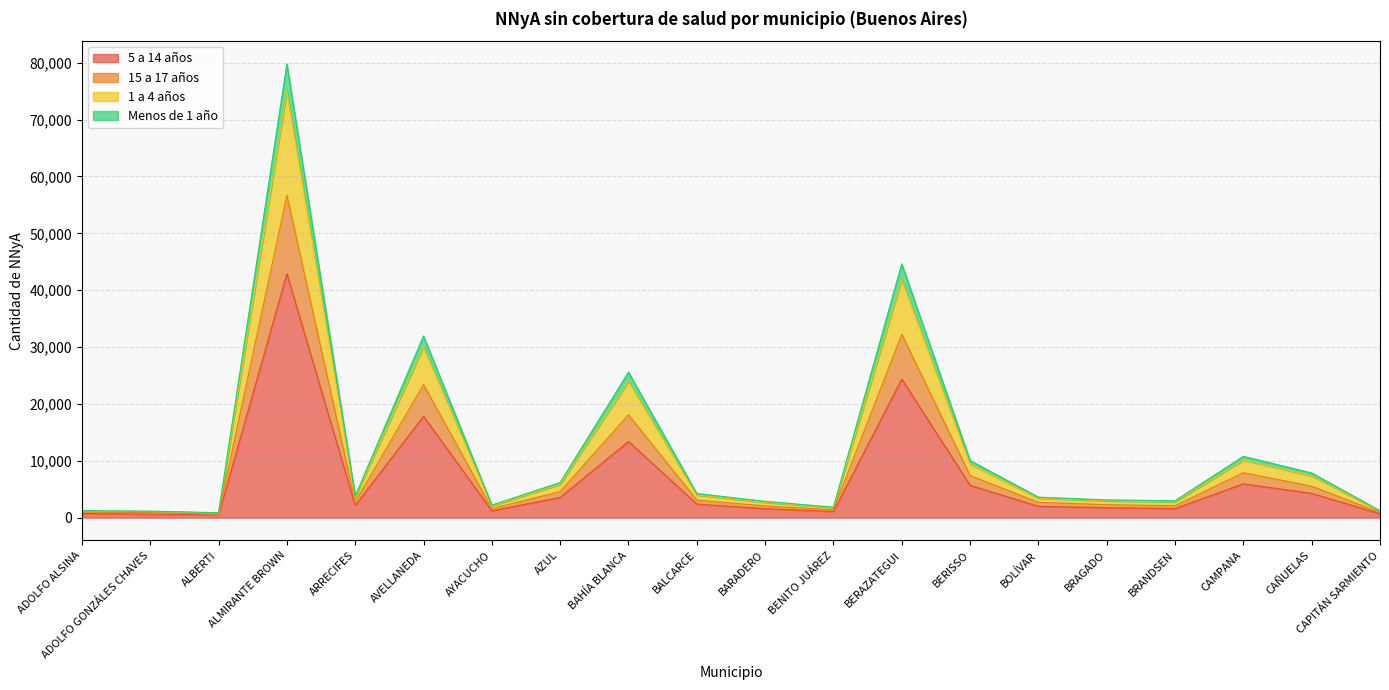

Does the chart have visible grid lines?

Yes